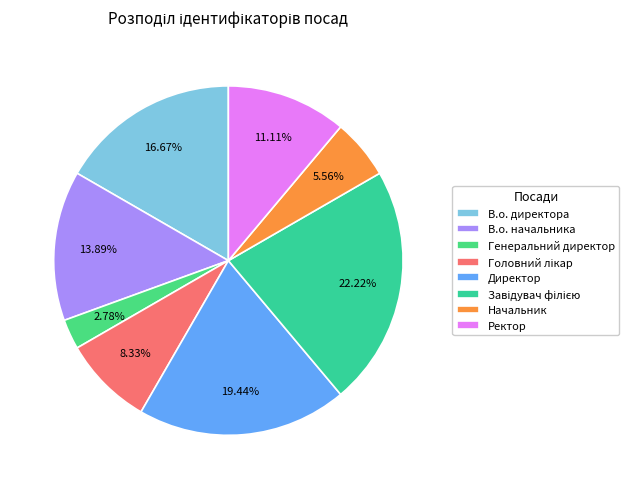

True or false: Ректор accounts for 11% of the total.

True